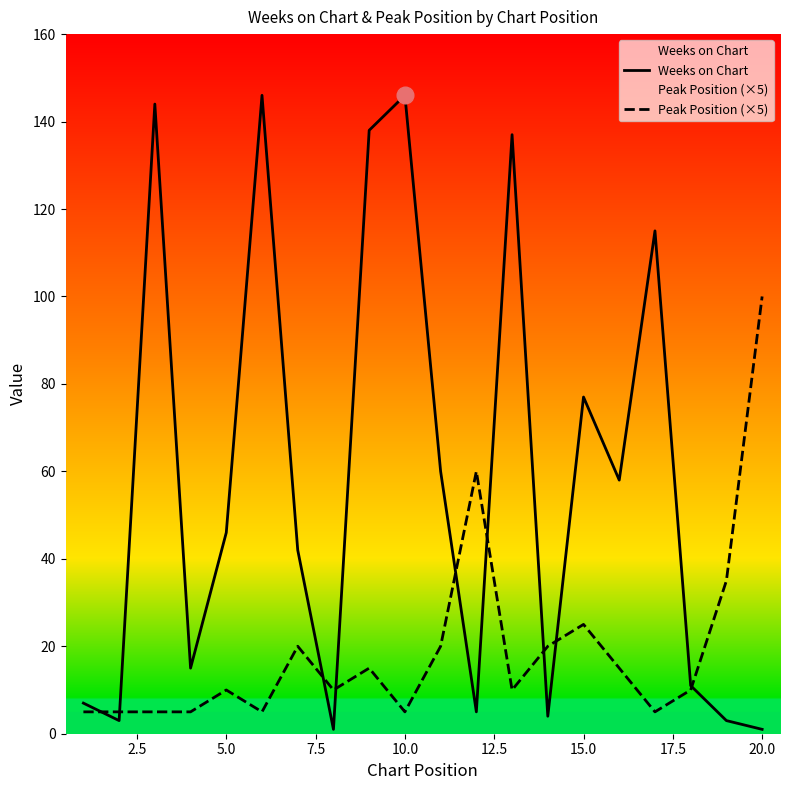

Which series has the largest total across all categories?

Weeks on Chart